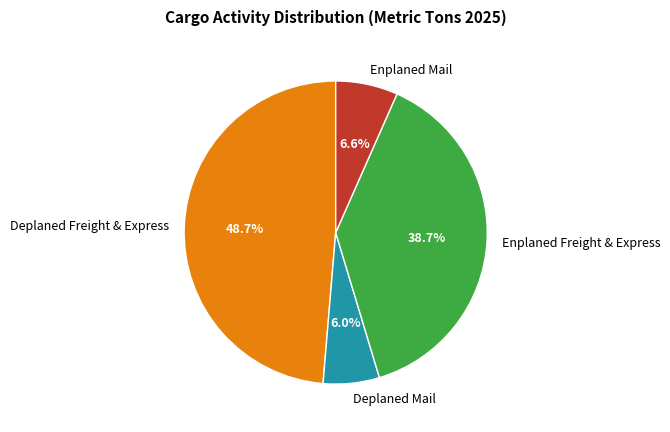

What is the smallest slice in the pie chart?

Deplaned Mail